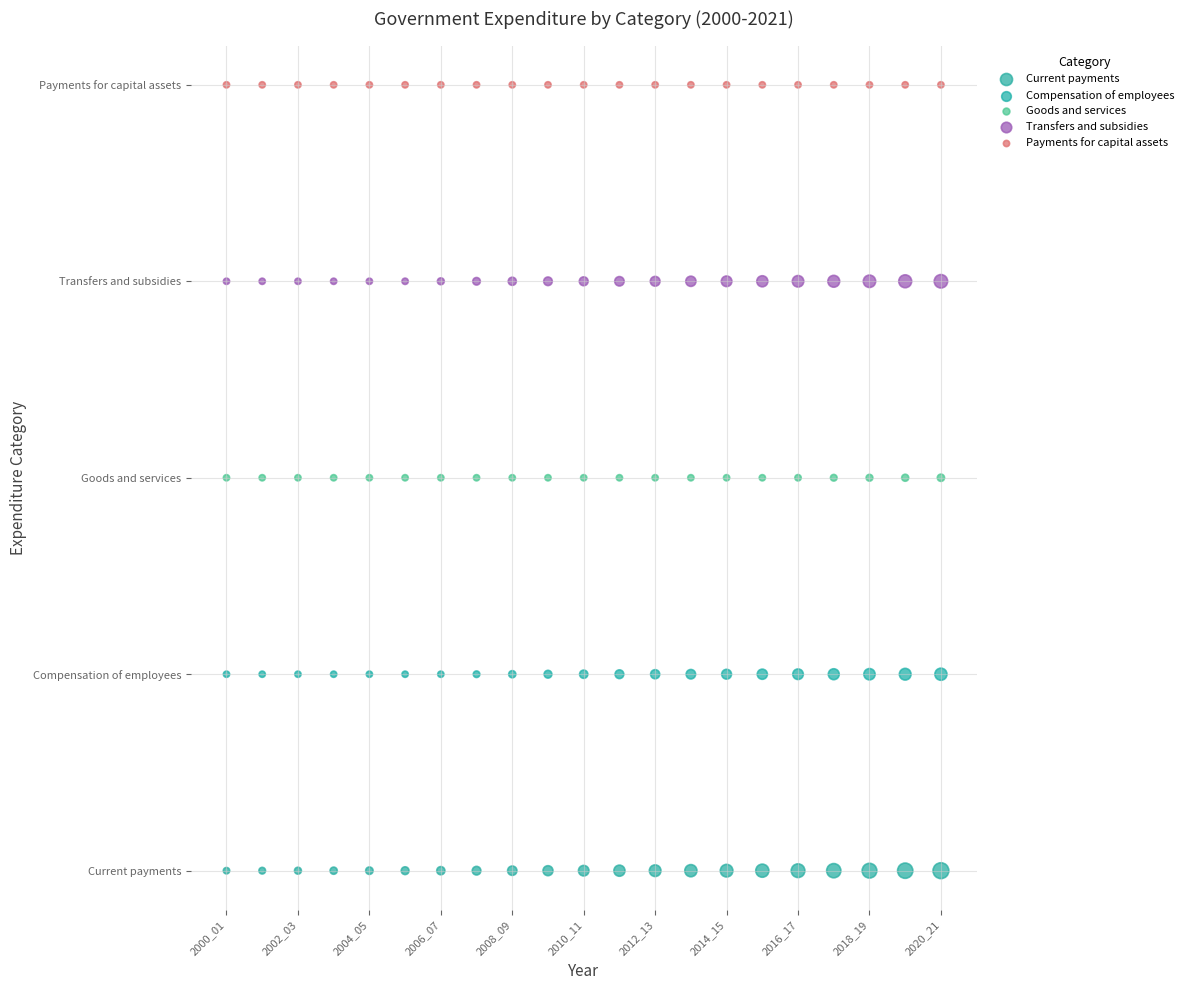

Which series reaches the maximum Y coordinate?

Payments for capital assets